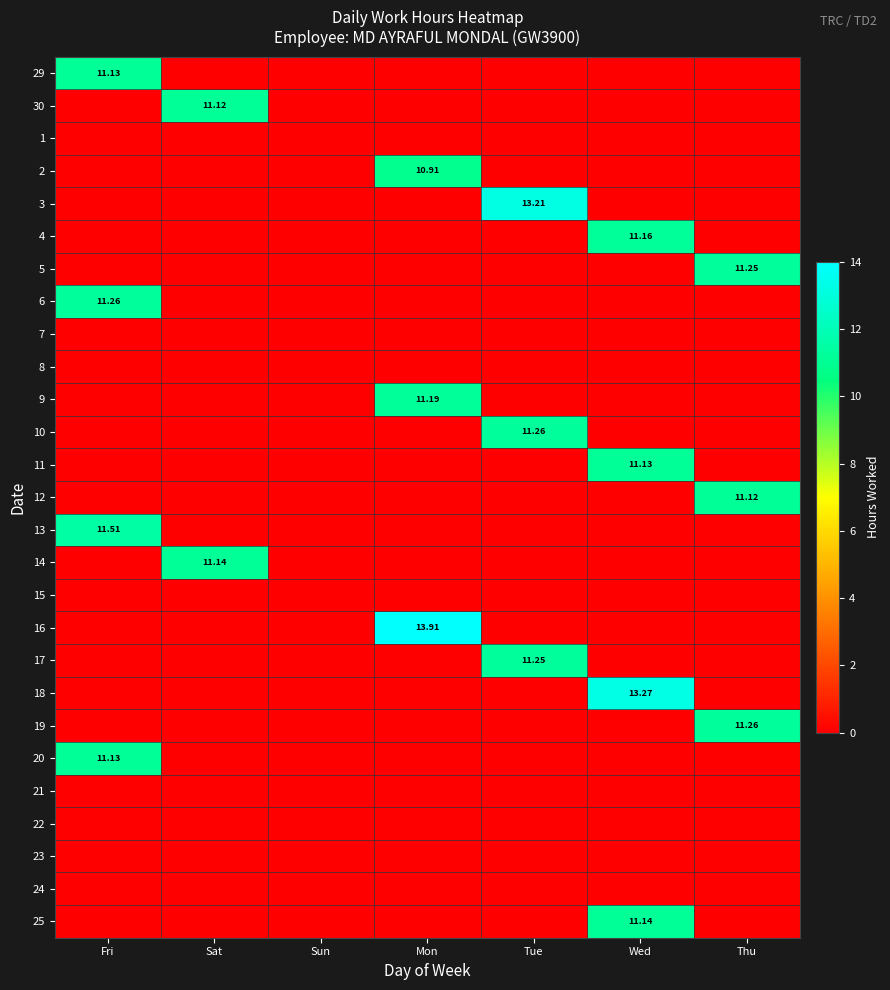

Which category has the lowest value in the 10 series?

Fri